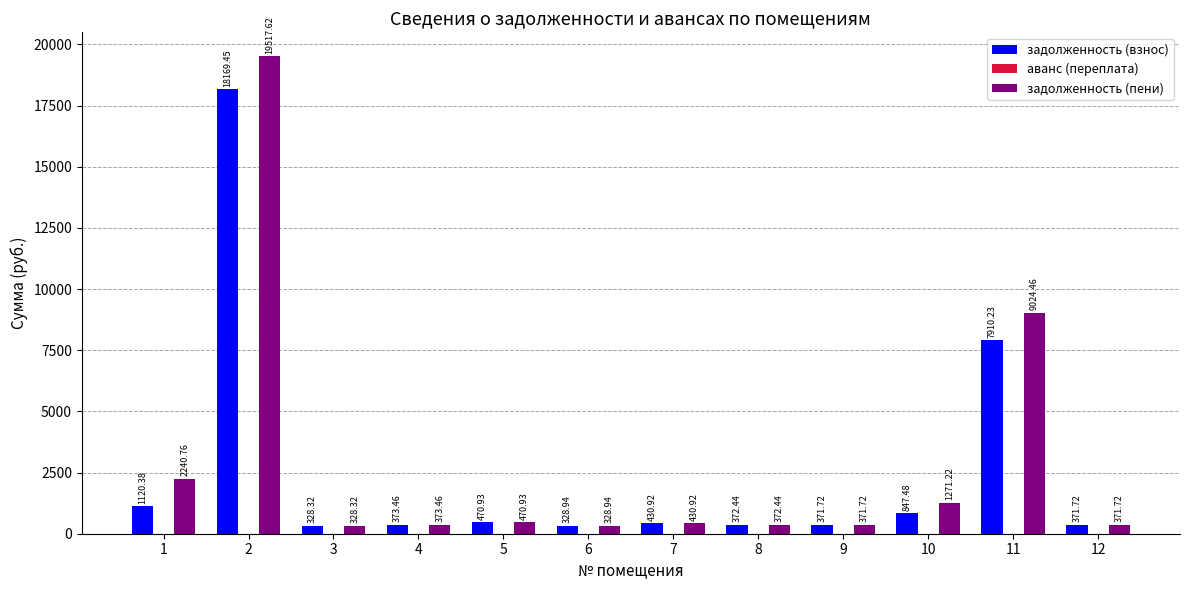

Which series changed the most between 10 and 12?

задолженность (пени)